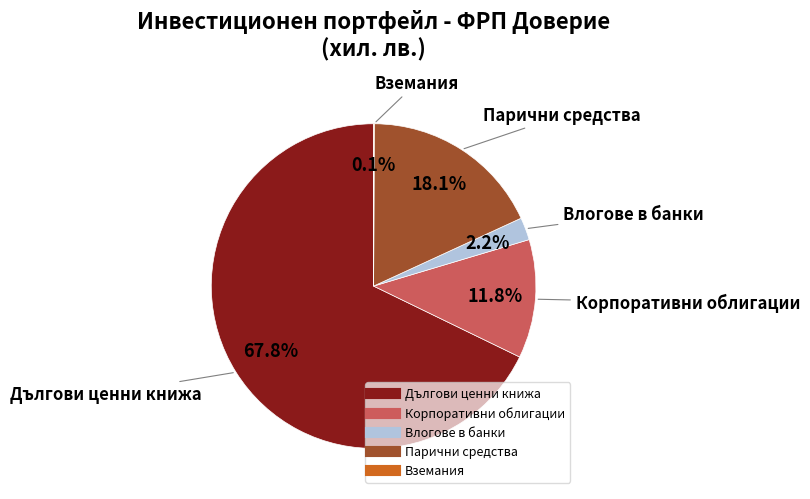

Is there any slice that represents more than half of the pie?

Yes